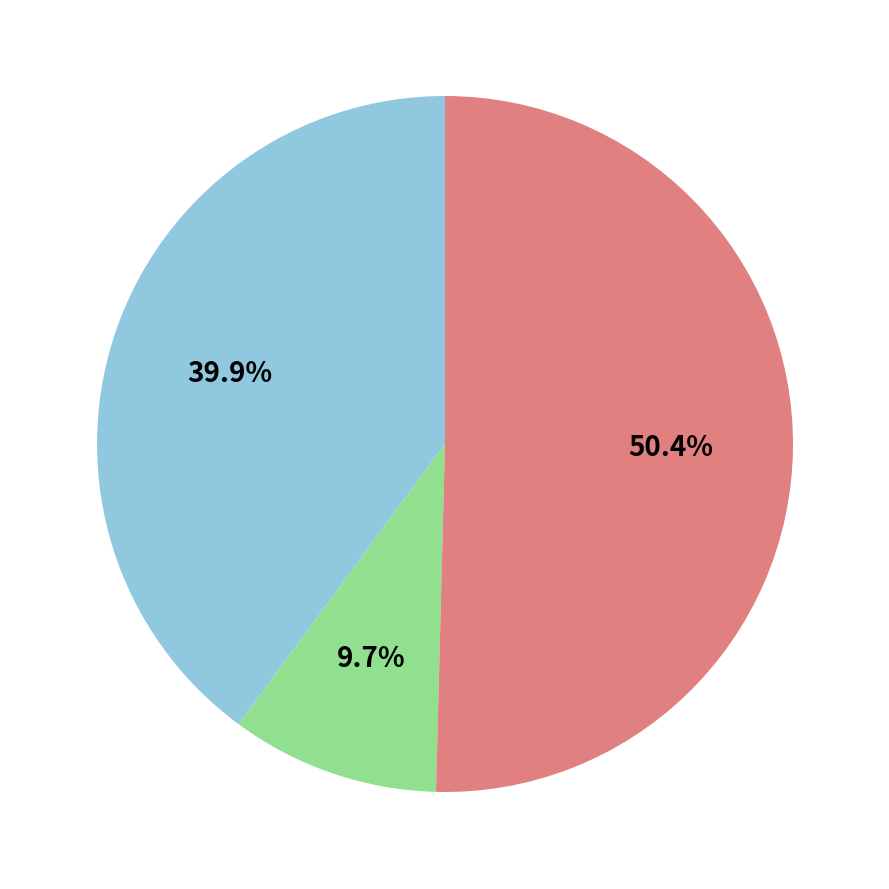

Is there any slice that represents more than half of the pie?

Yes